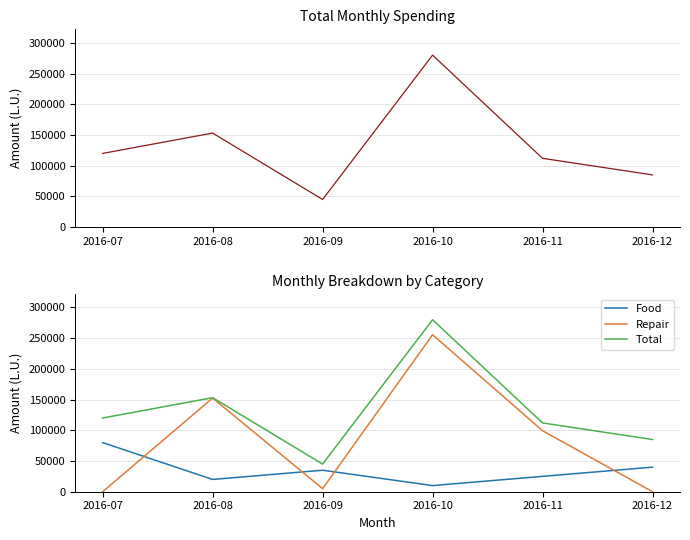

Is the value of Repair at 2016-10 greater than the value of Food at 2016-07?

Yes